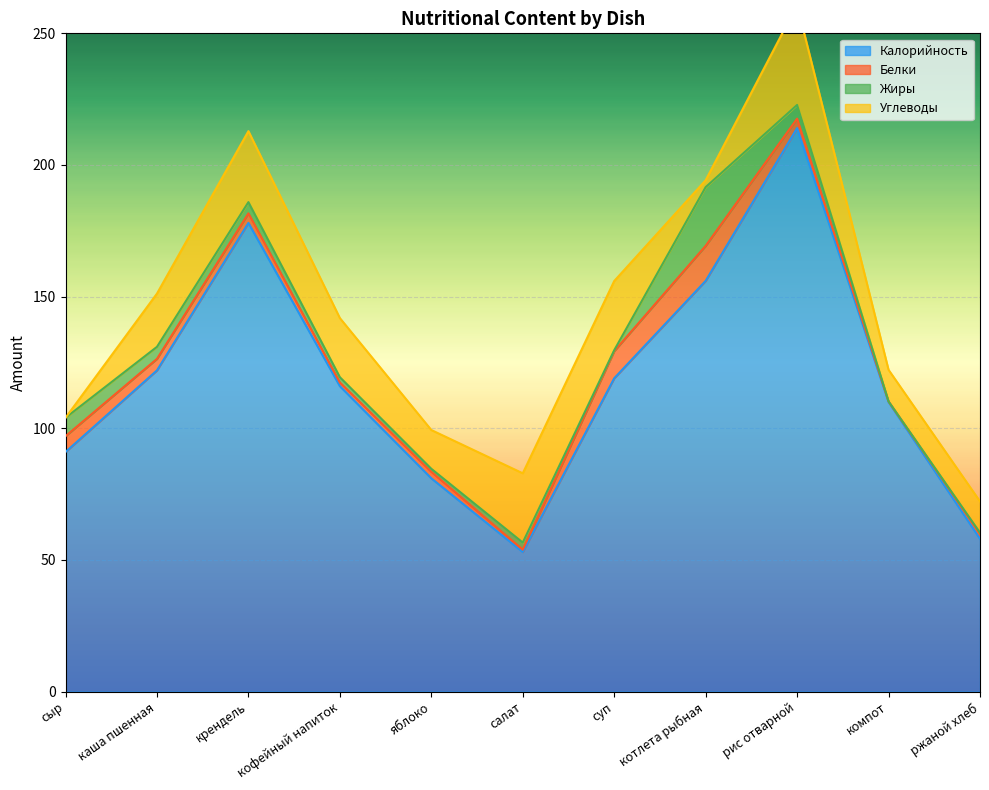

What is the difference between the maximum and second lowest values in the Жиры series?

21.9